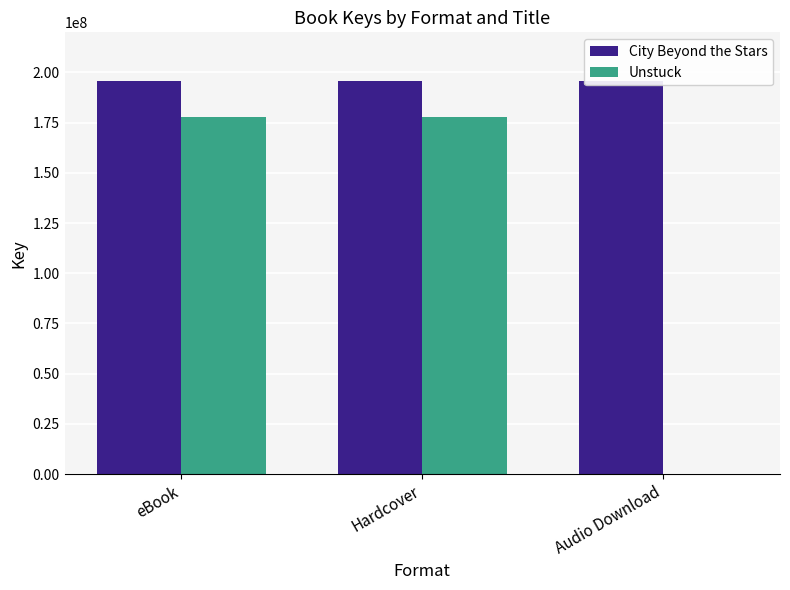

What is the total value across all series at eBook?

373159759